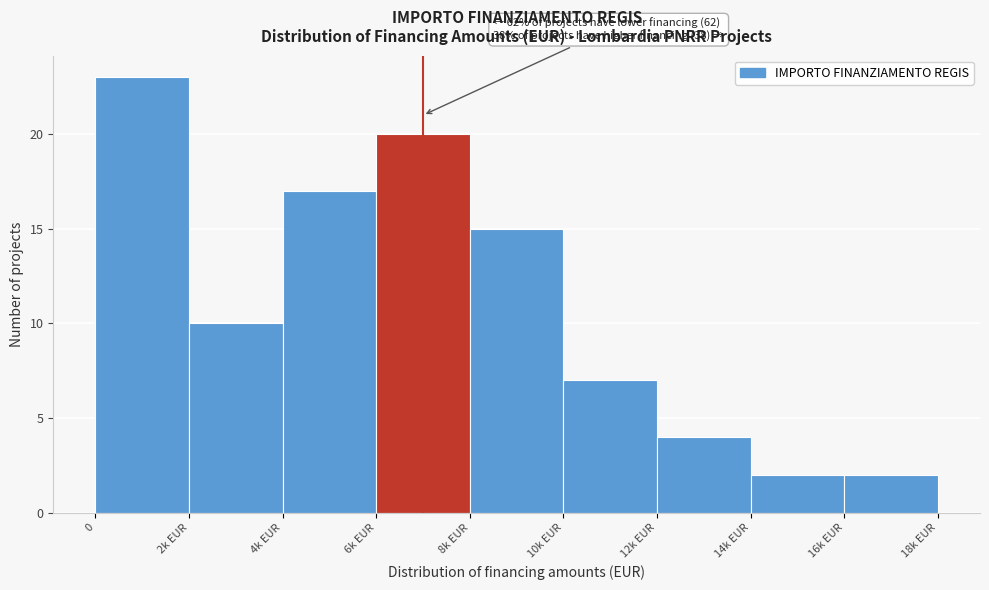

Reading left to right, extract all data points from this chart.

0=23	2k EUR=10	4k EUR=17	6k EUR=20	8k EUR=15	10k EUR=7	12k EUR=4	14k EUR=2	16k EUR=2